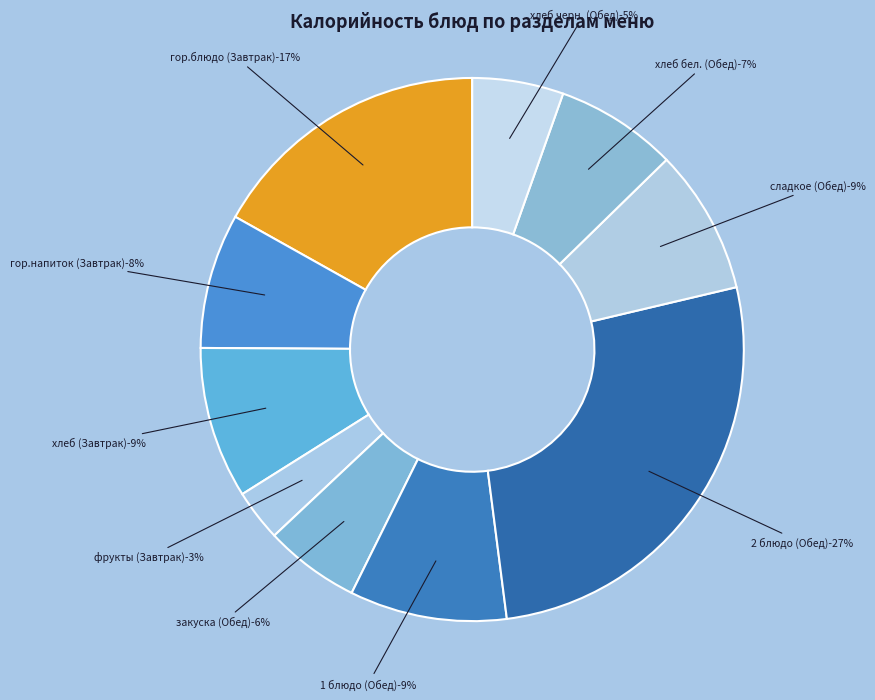

How many segments does this pie chart have?

10